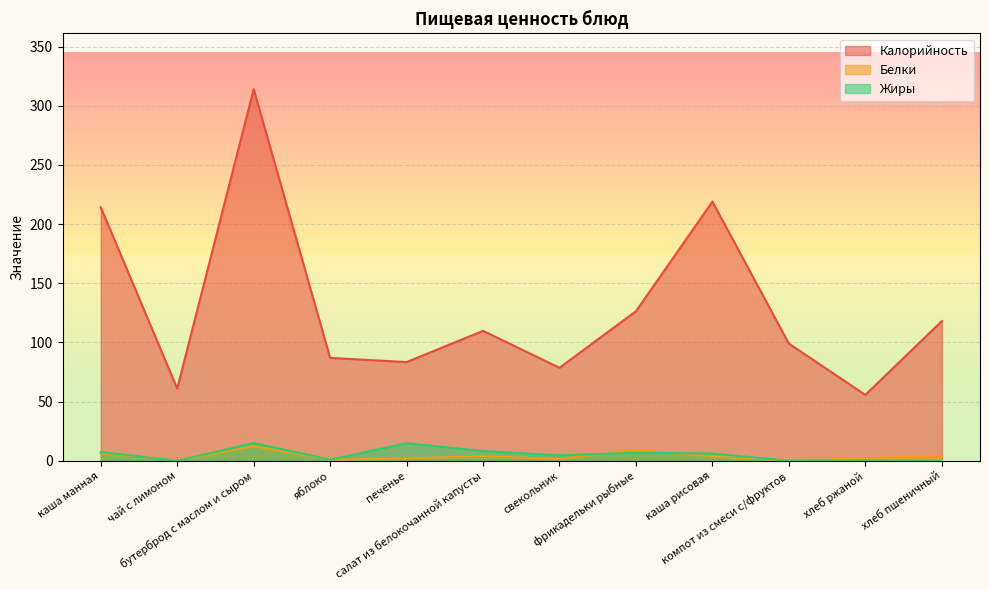

Which has a higher value, фрикадельки рыбные or хлеб пшеничный?

фрикадельки рыбные